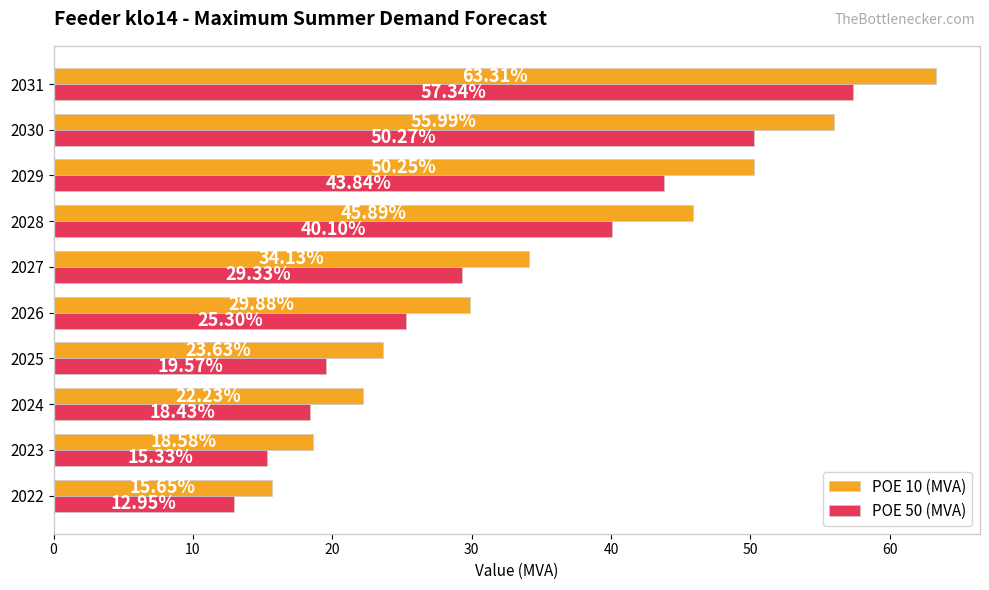

Between 2023 and 2029, which series saw the biggest shift?

POE 10 (MVA)